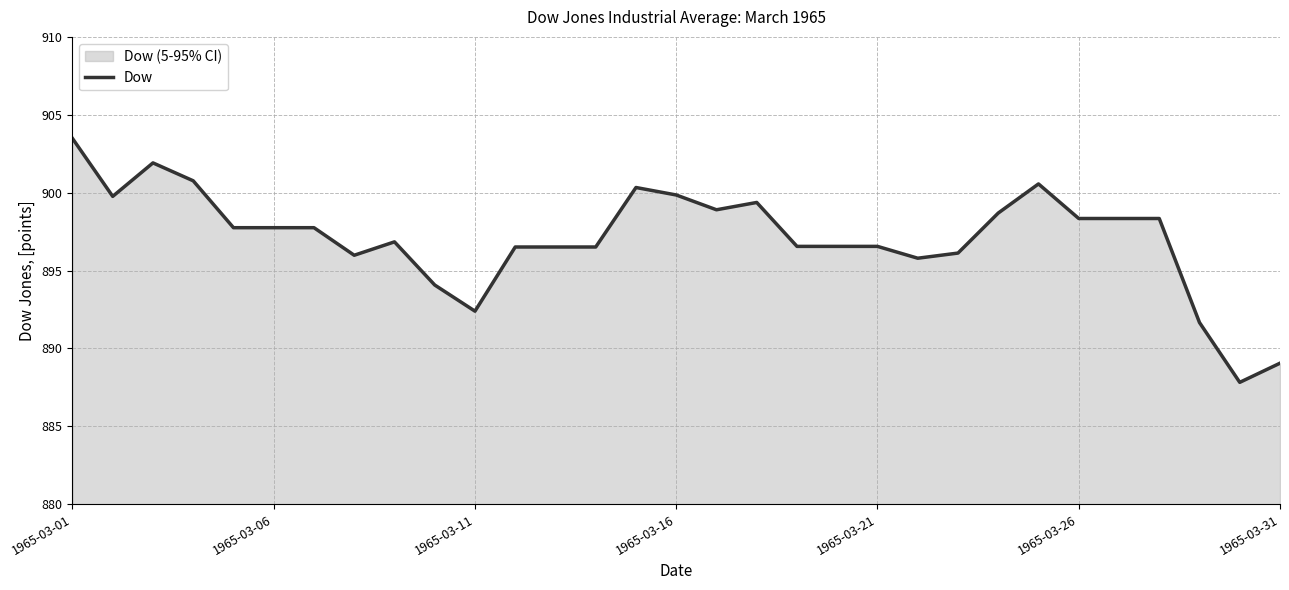

What is the difference between the second highest and second lowest values?

12.9